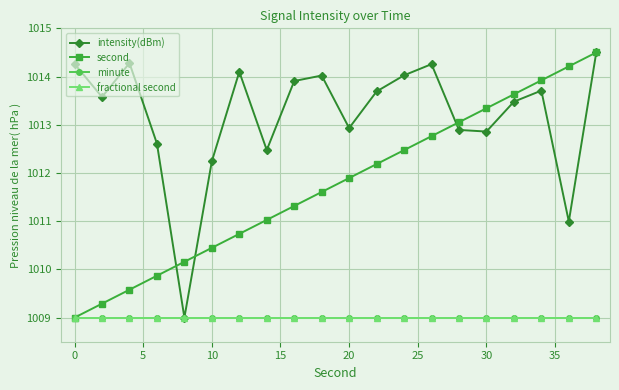

What are all the series names shown in the legend?

intensity(dBm), second, minute, fractional second